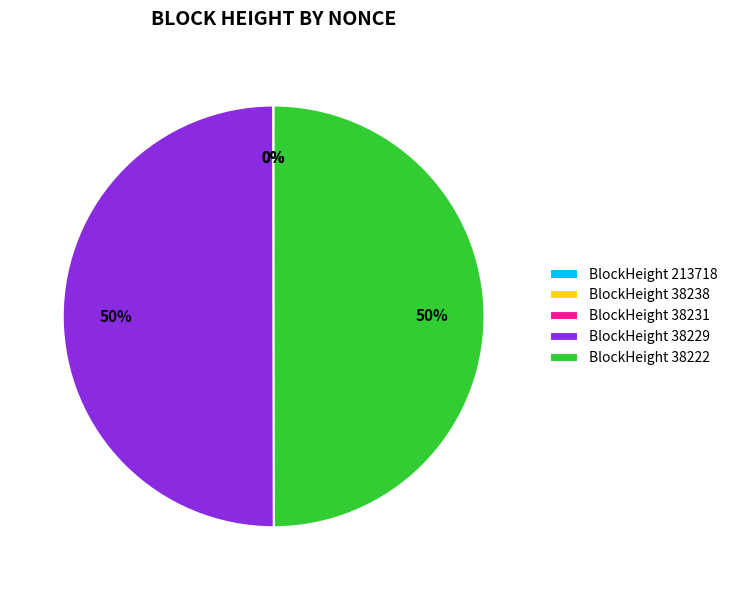

How many slices are in this pie chart?

5